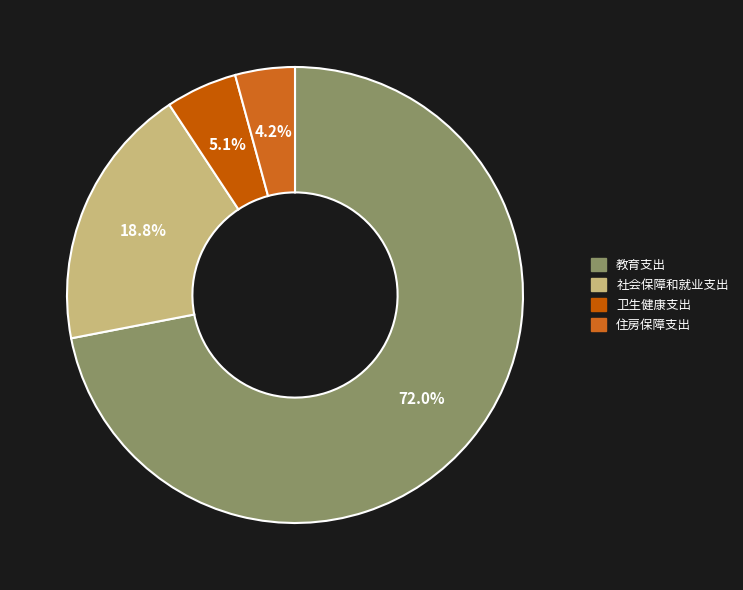

Which slice is the smallest?

住房保障支出